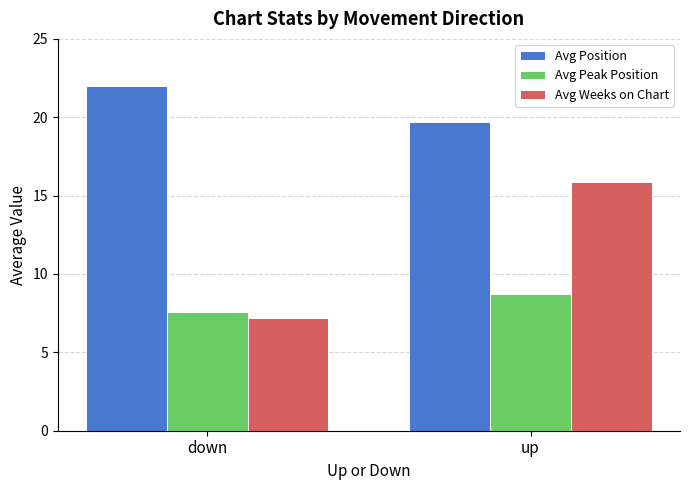

What is the sum of all Avg Weeks on Chart values?

23.1